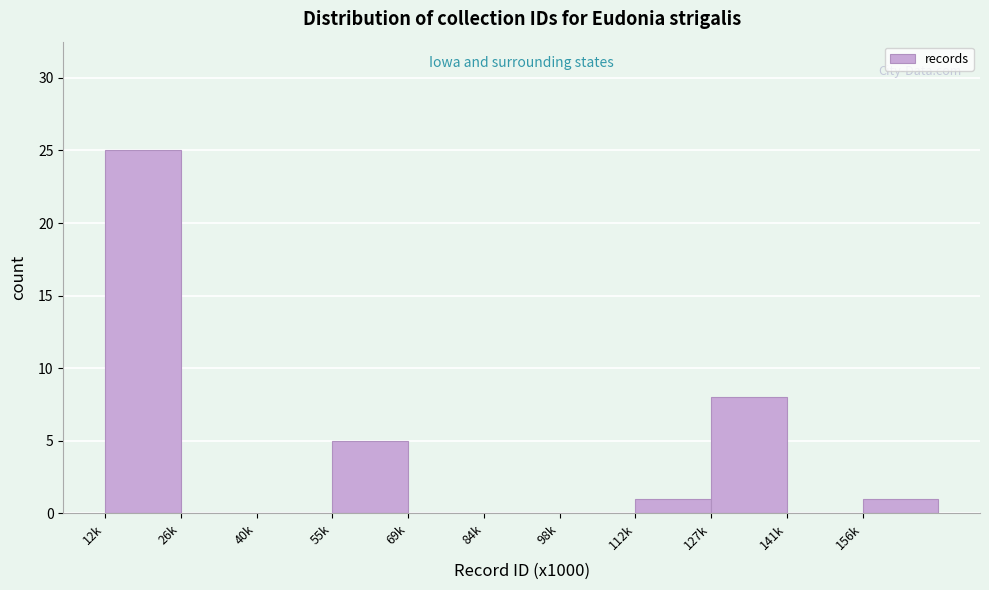

Reading right to left, list all the values displayed in this chart.

156k=1	141k=0	127k=8	112k=1	98k=0	84k=0	69k=0	55k=5	40k=0	26k=0	12k=25